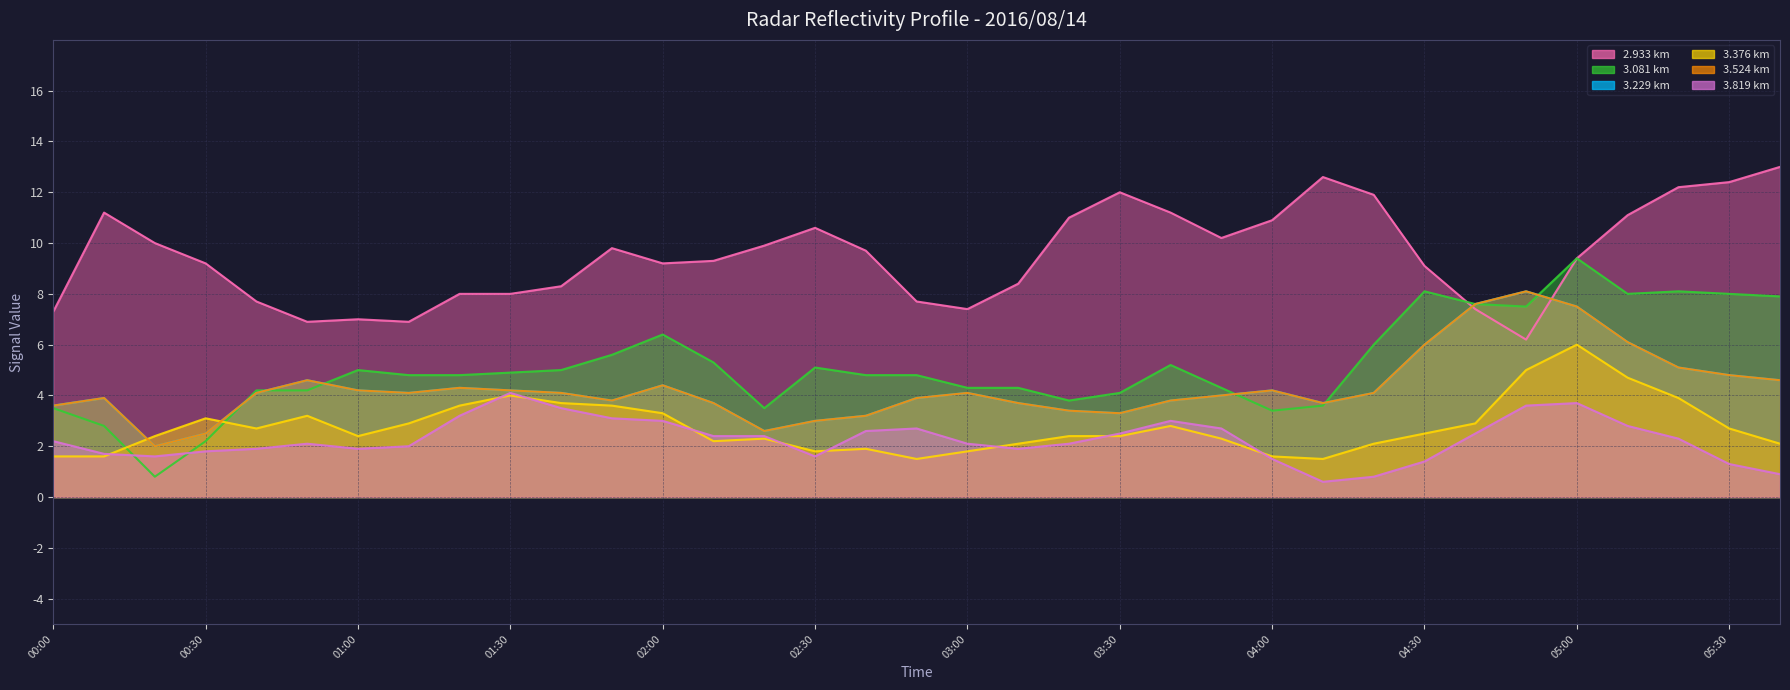

What is the difference between the 2.933 km values at 2016/08/14 02:00 and 2016/08/14 03:50?

1.0